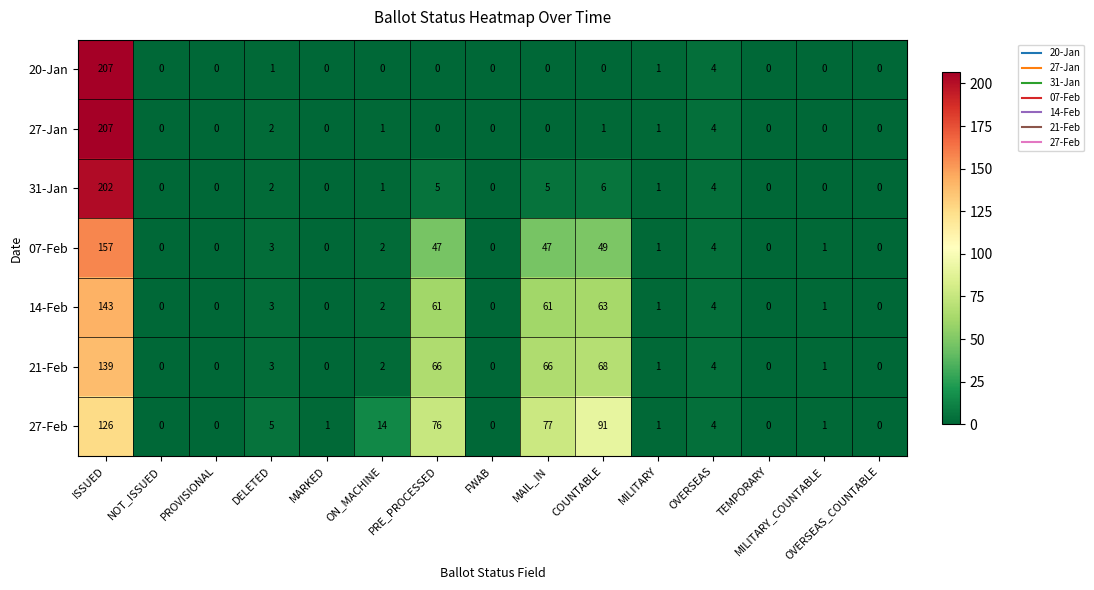

What is the sum of the 21-Feb values at TEMPORARY and OVERSEAS?

4